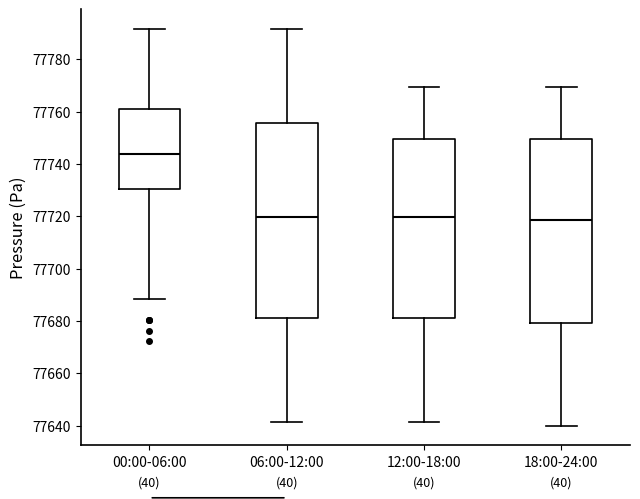

Where is the lower edge of the box for 06:00-12:00 on the y-axis? The values are not printed on the chart, so give them approximately, as read against the axis.

77682